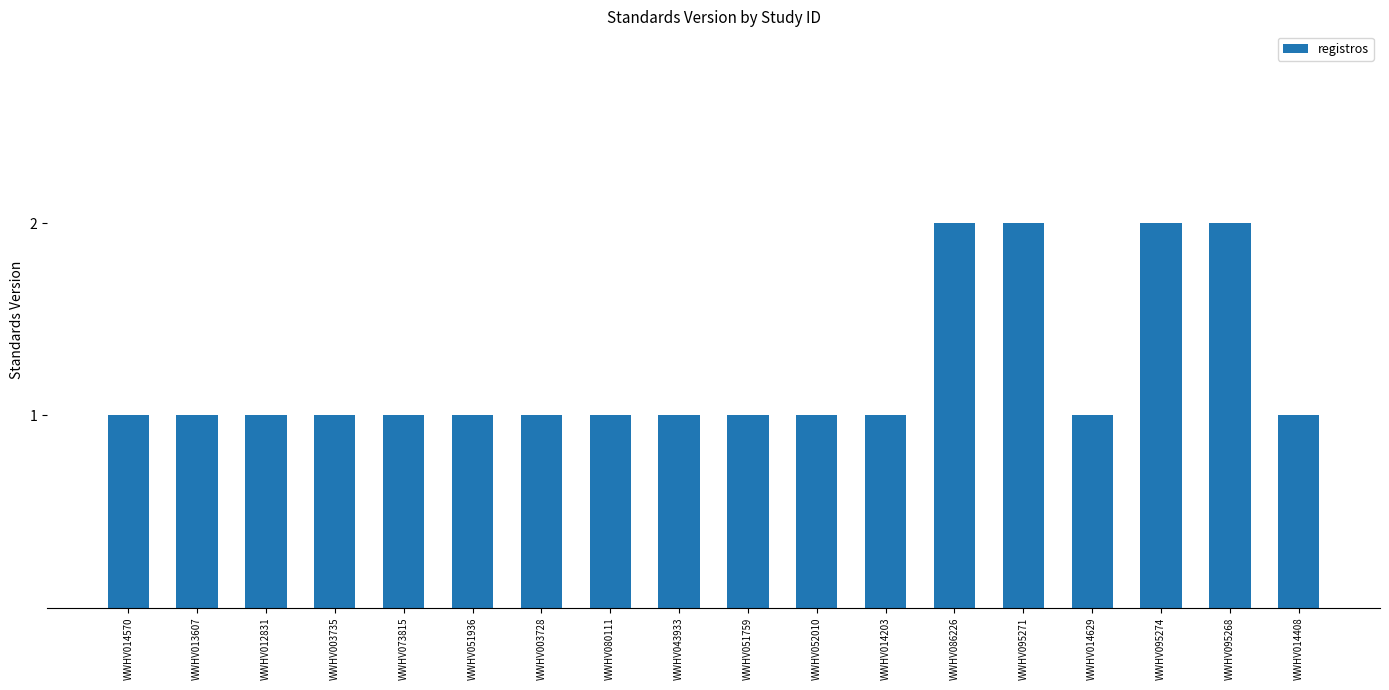

Read the value at WWHV052010.

1